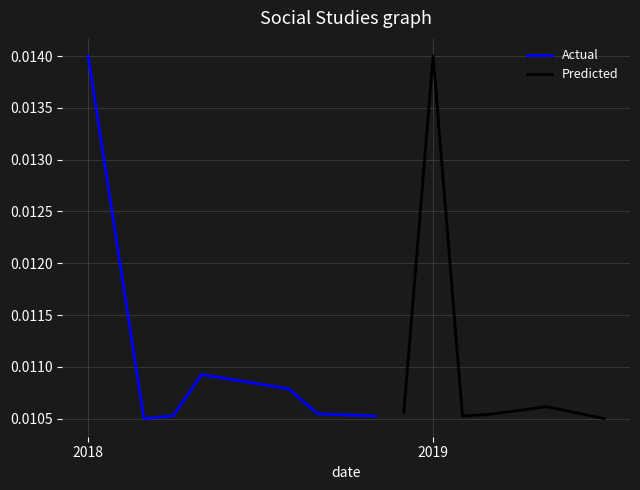

List the series in order of their peak value, highest first.

Actual, Predicted